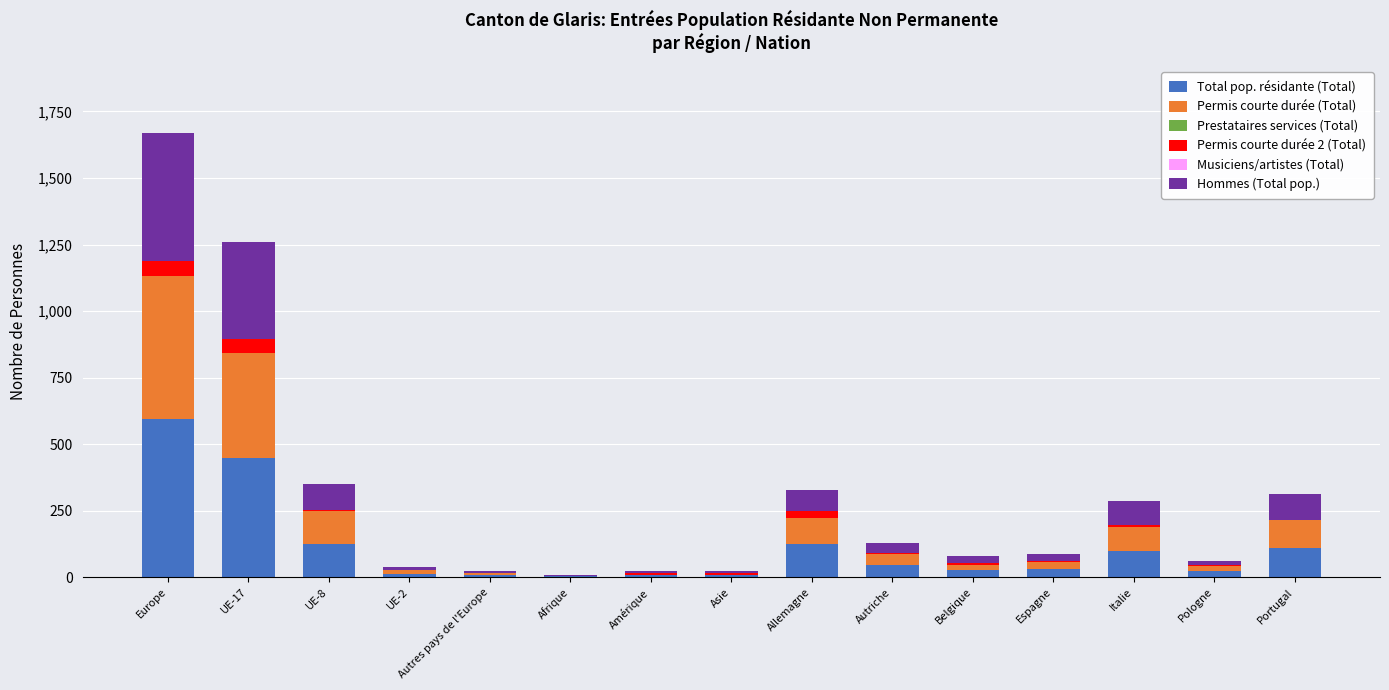

Are the bars grouped side by side (vs. stacked)?

No